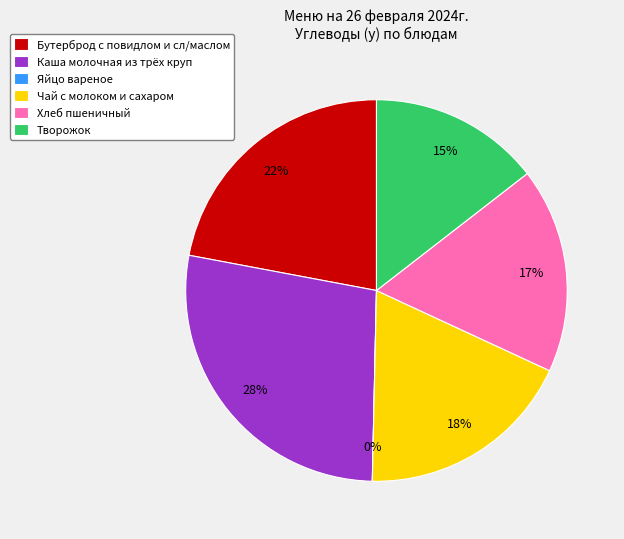

Which category has the smallest portion of the pie?

Яйцо вареное